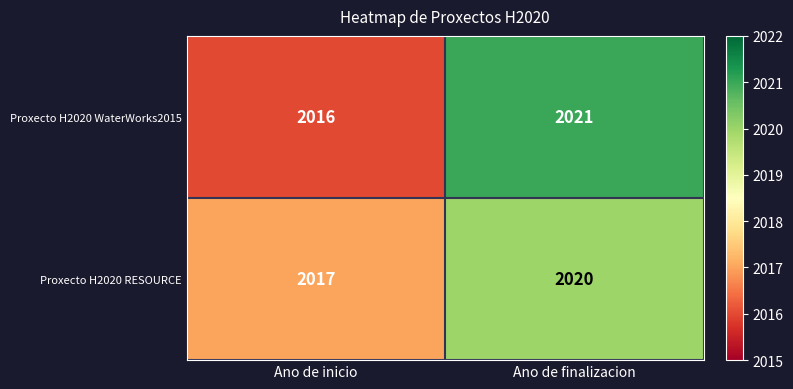

What is the difference between the Proxecto H2020 WaterWorks2015 values at Ano de finalizacion and Ano de inicio?

5